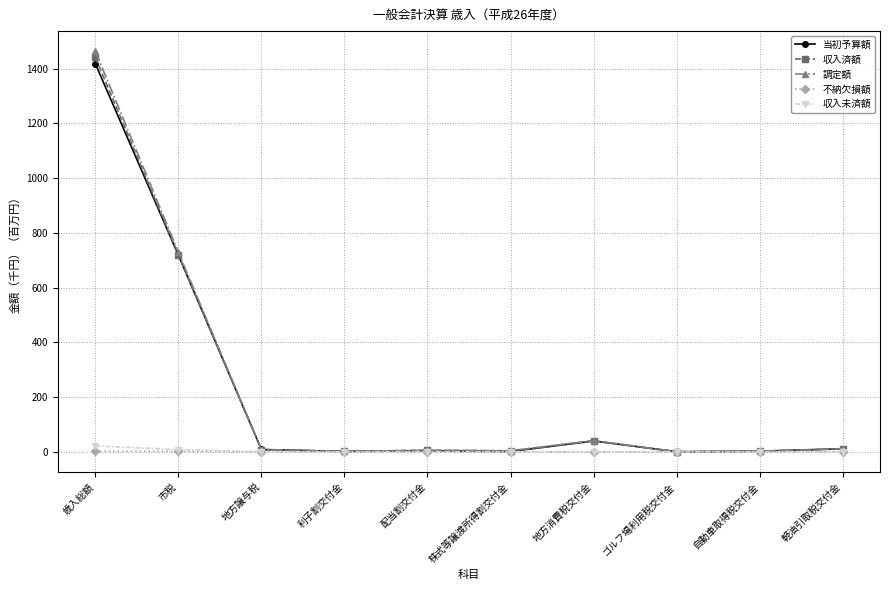

At which category does the chart reach its peak across all series?

歳入総額